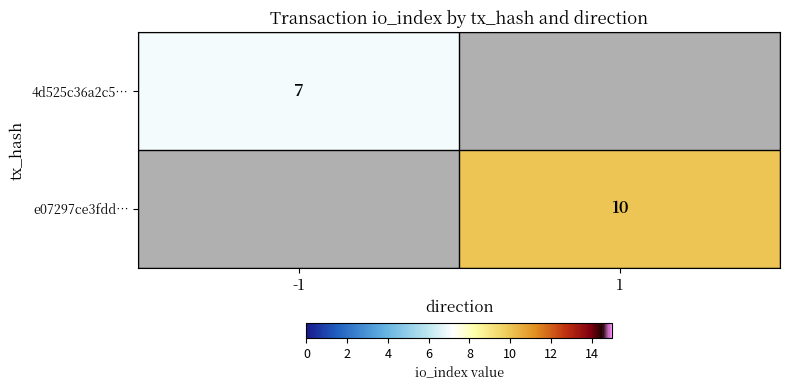

Is it true that 4d525c36a2c5… equals 12 at -1?

False